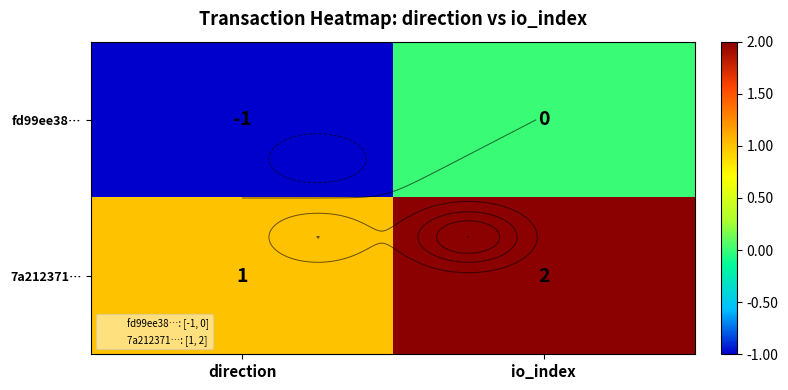

What is the spread (max minus min) of values at io_index?

2